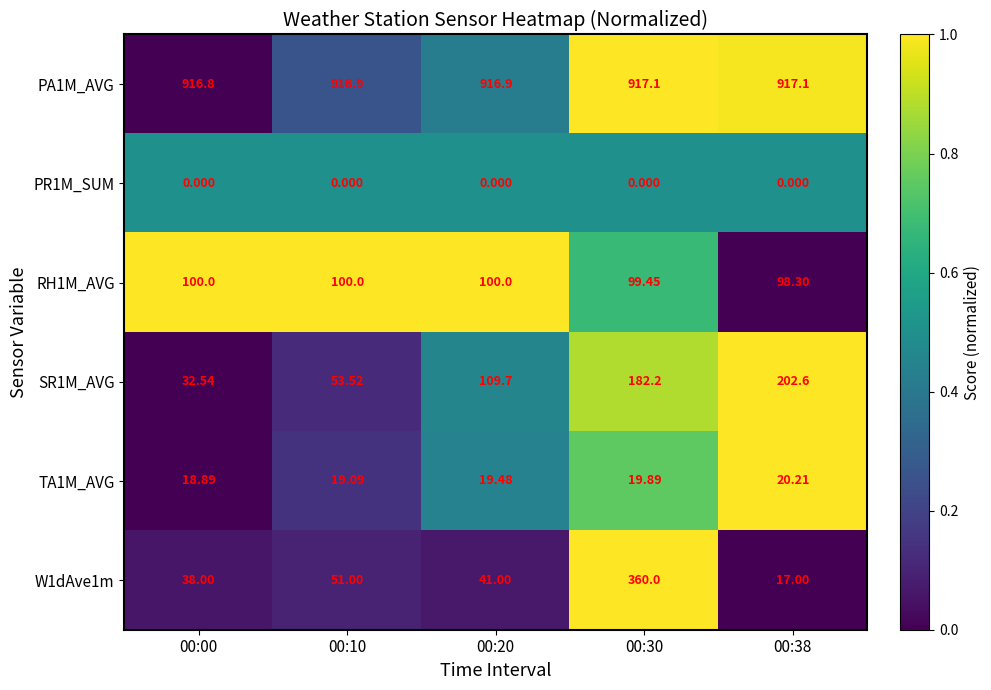

Which series changed the most between 00:10 and 00:38?

SR1M_AVG